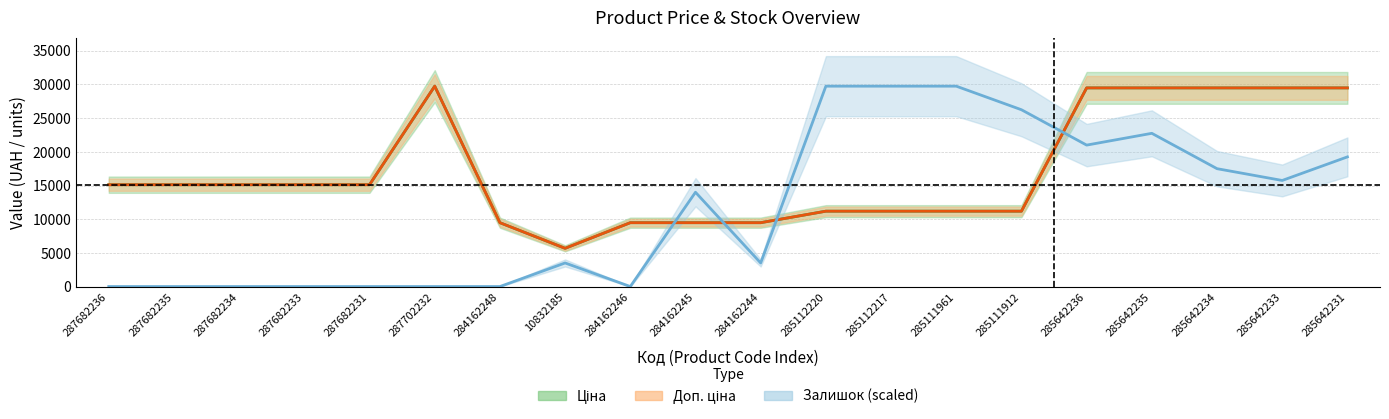

What is the sum of all Ціна values?

341151.4